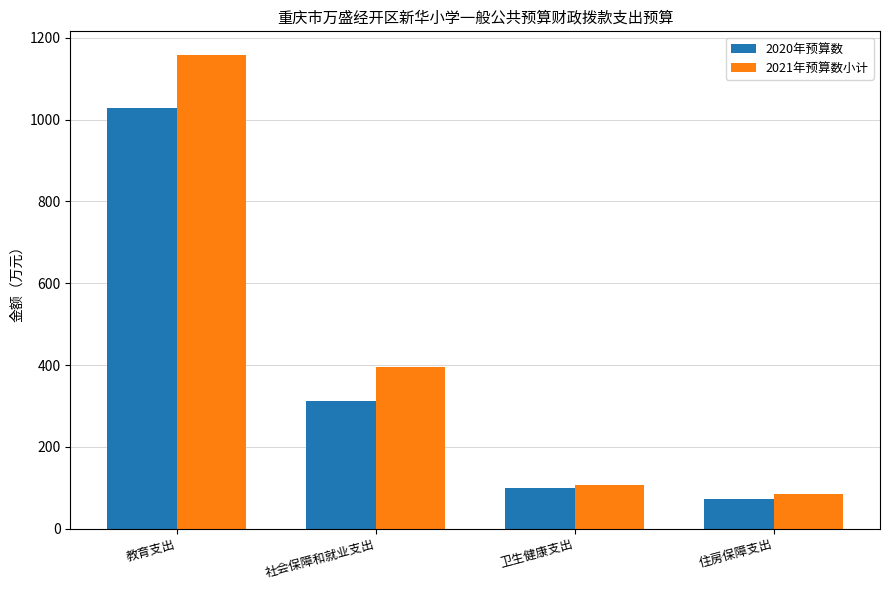

What is the difference between the second highest and minimum values in the 2021年预算数小计 series?

312.0